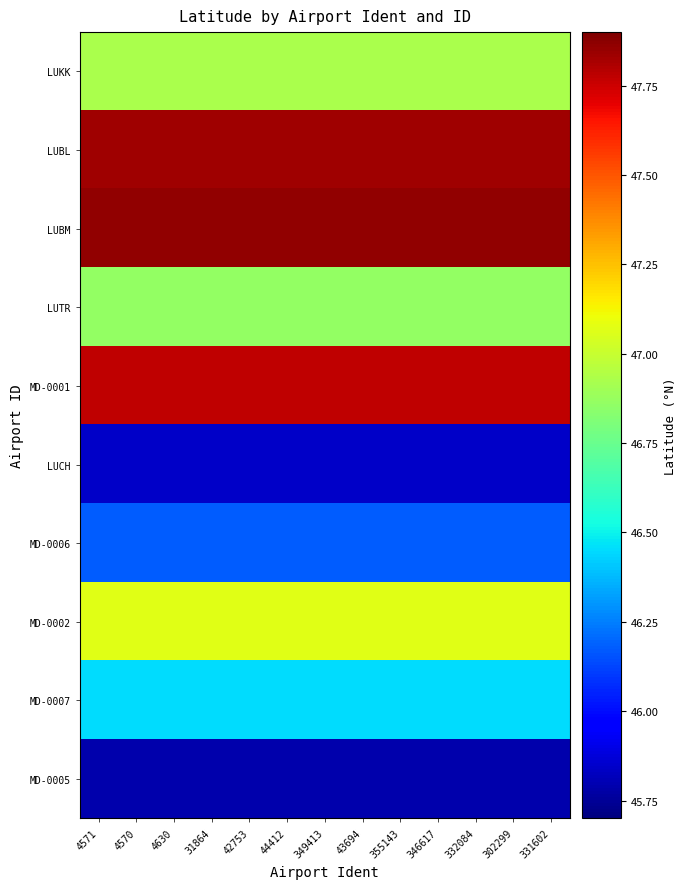

Which has a higher value, 44412 or 4630?

44412